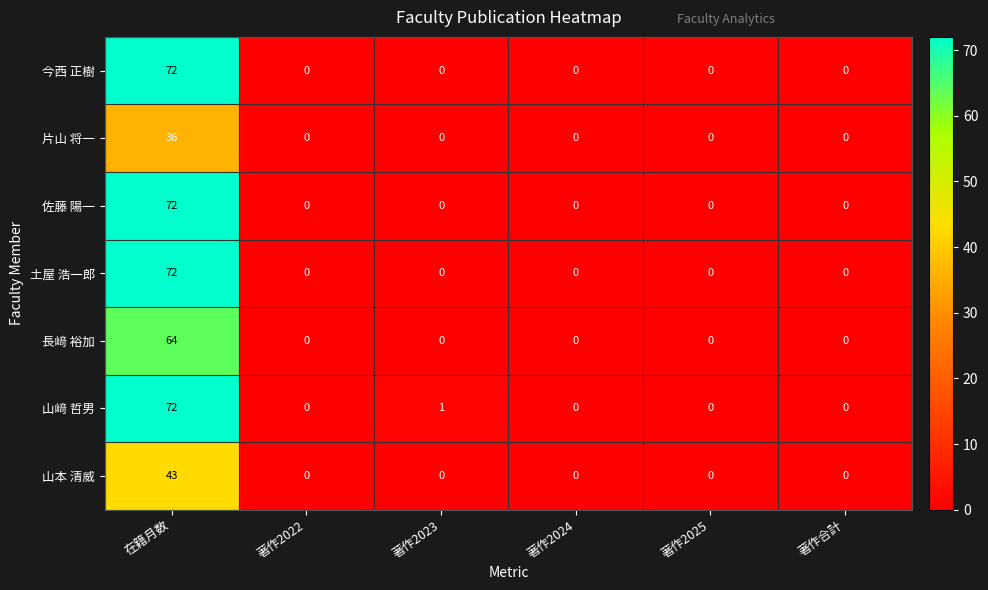

At which label does 片山 将一 reach its peak?

在籍月数